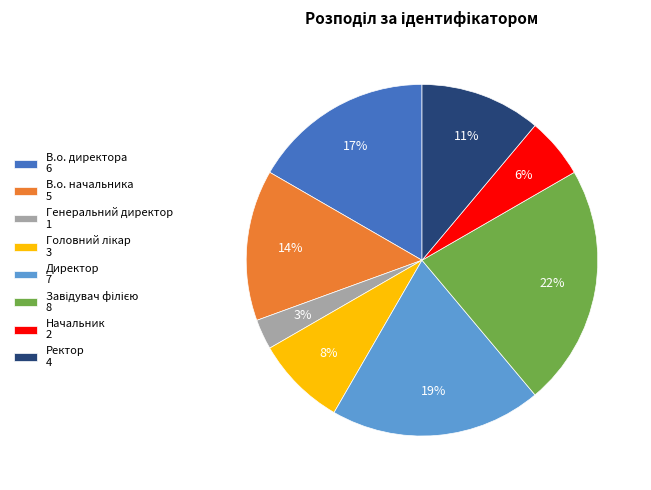

Is the sum of В.о. начальника 5 and Генеральний директор 1 greater than half?

No